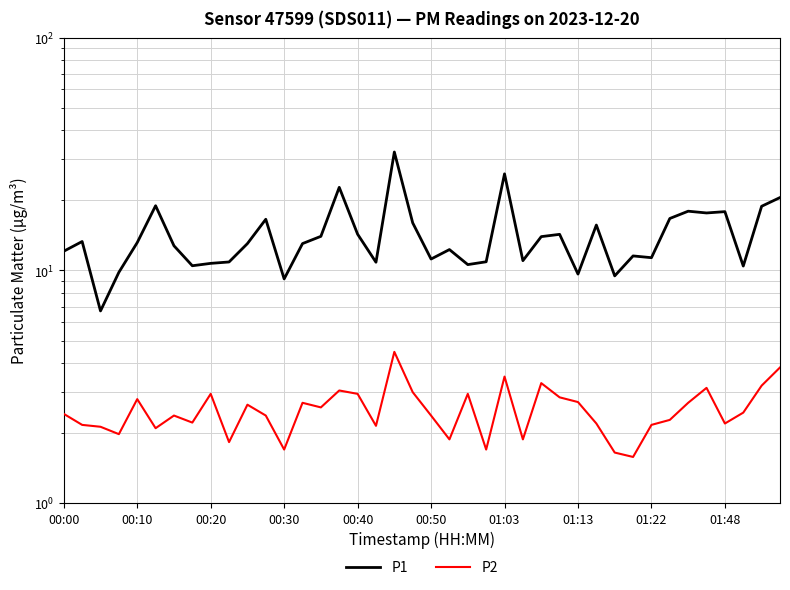

Rank the series by their maximum value, from highest to lowest.

P1, P2